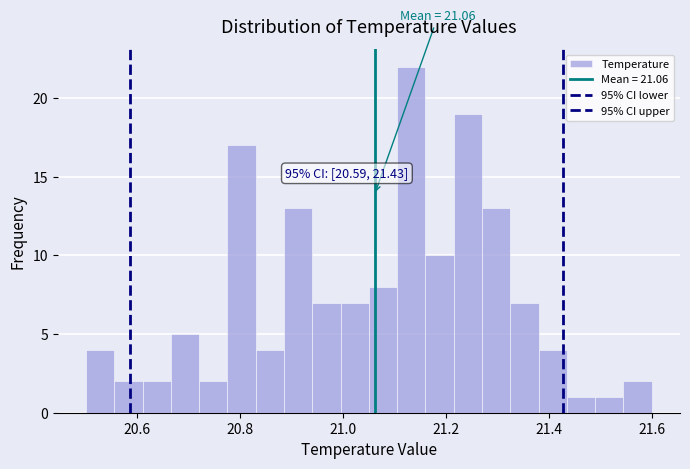

Around what value on the x-axis is the tallest bar? Give the approximate position of its centre, as read against the axis.

21.14